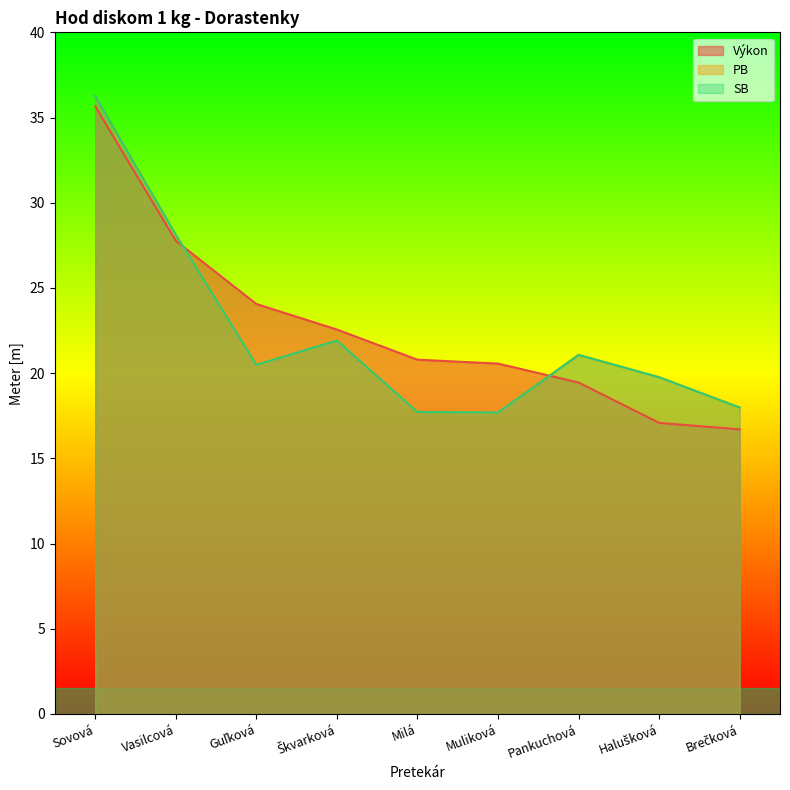

The value of Výkon at Brečková is 16.7. True or false?

True